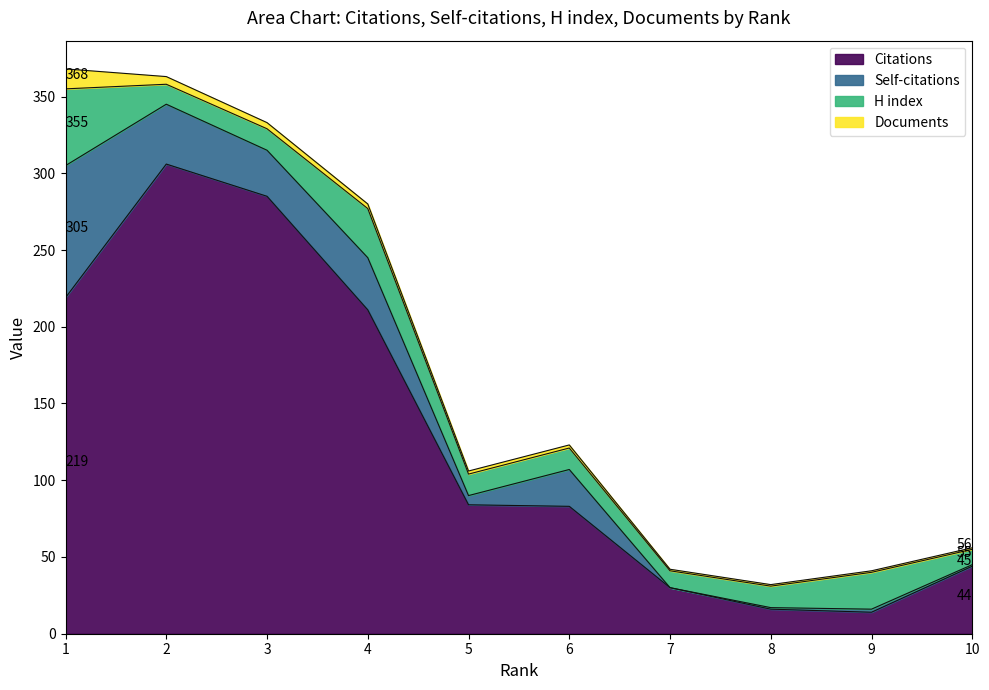

Where is the first local minimum for H index?

2